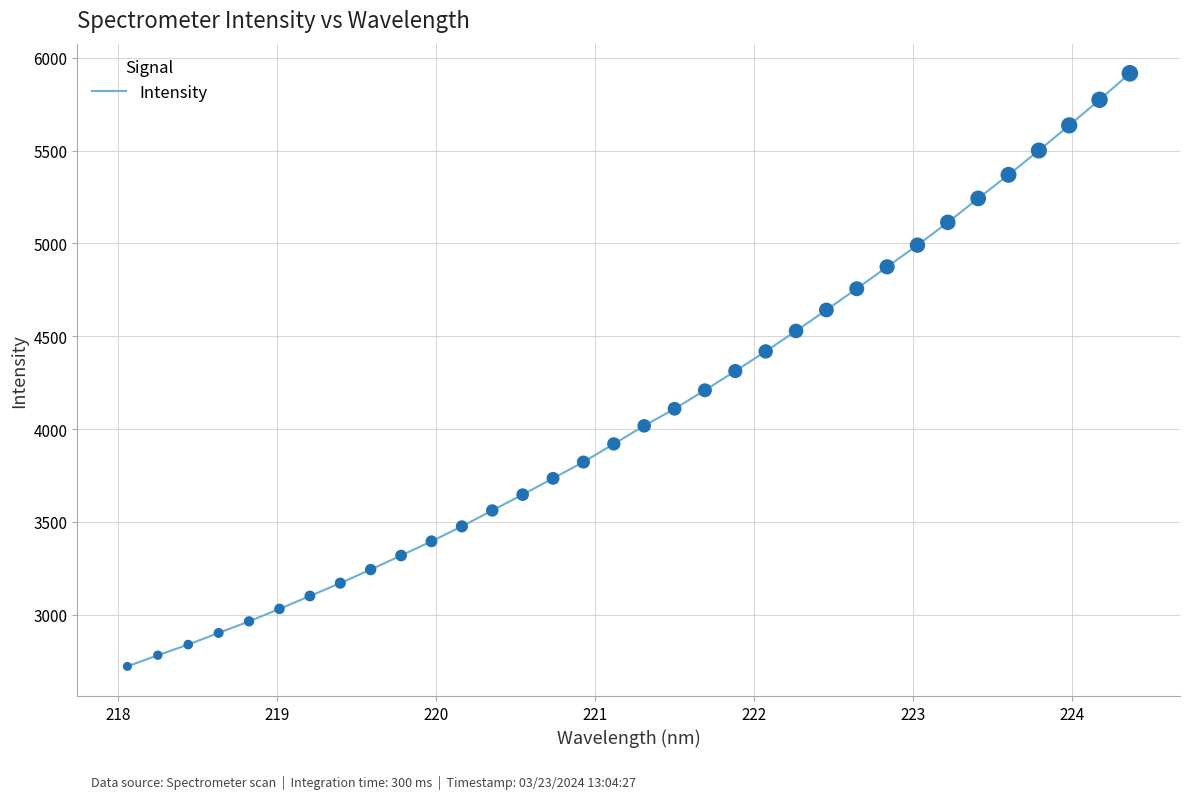

What is the greatest value displayed?

5915.7